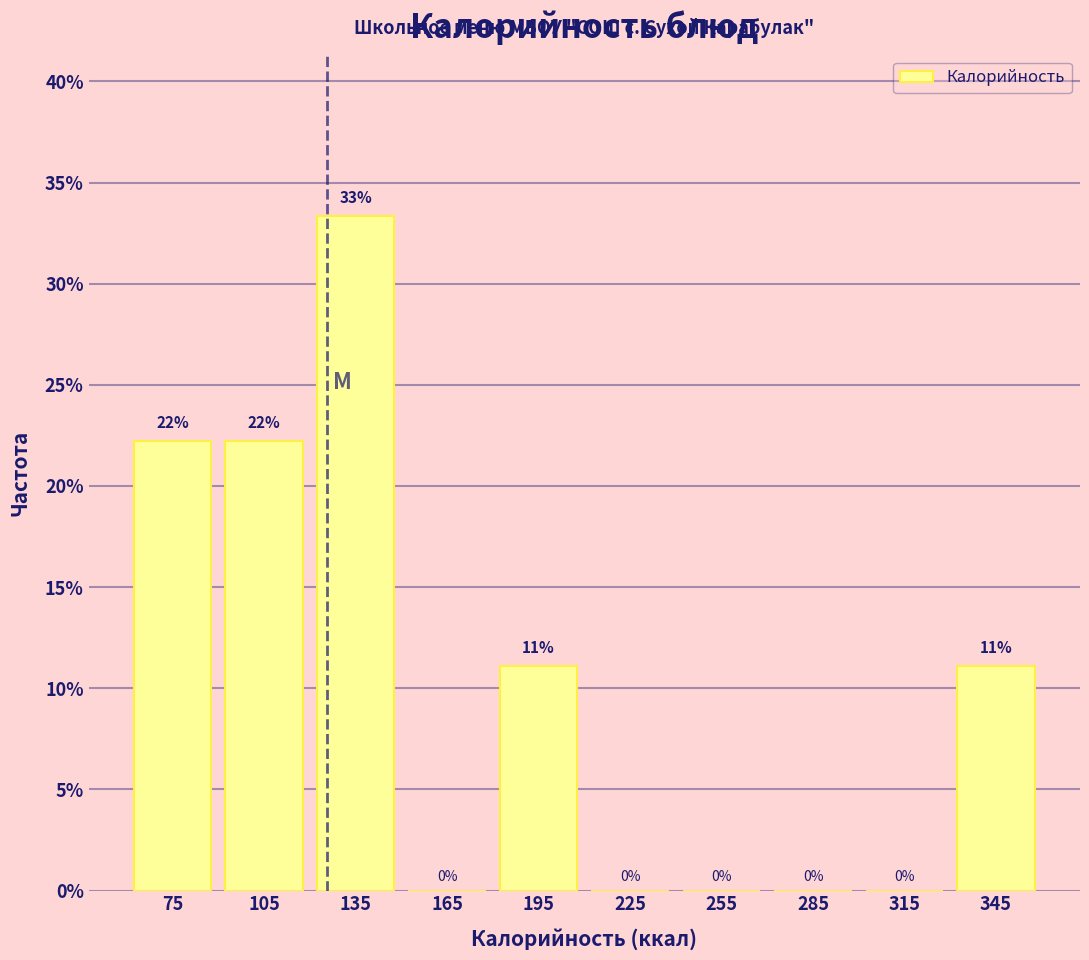

Over which range of the x-axis is the bar tallest?

120 to 150